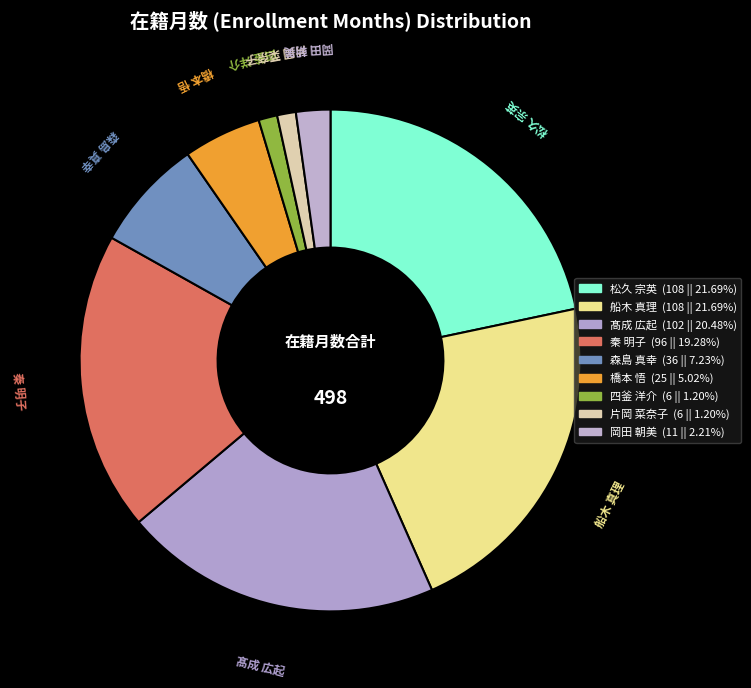

How many slices are in this pie chart?

9